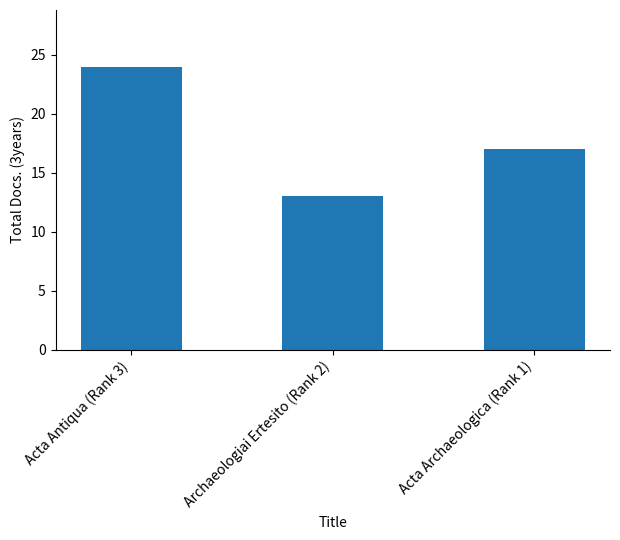

Rank the categories by value from lowest to highest.

Archaeologiai Ertesito (Rank 2), Acta Archaeologica (Rank 1), Acta Antiqua (Rank 3)